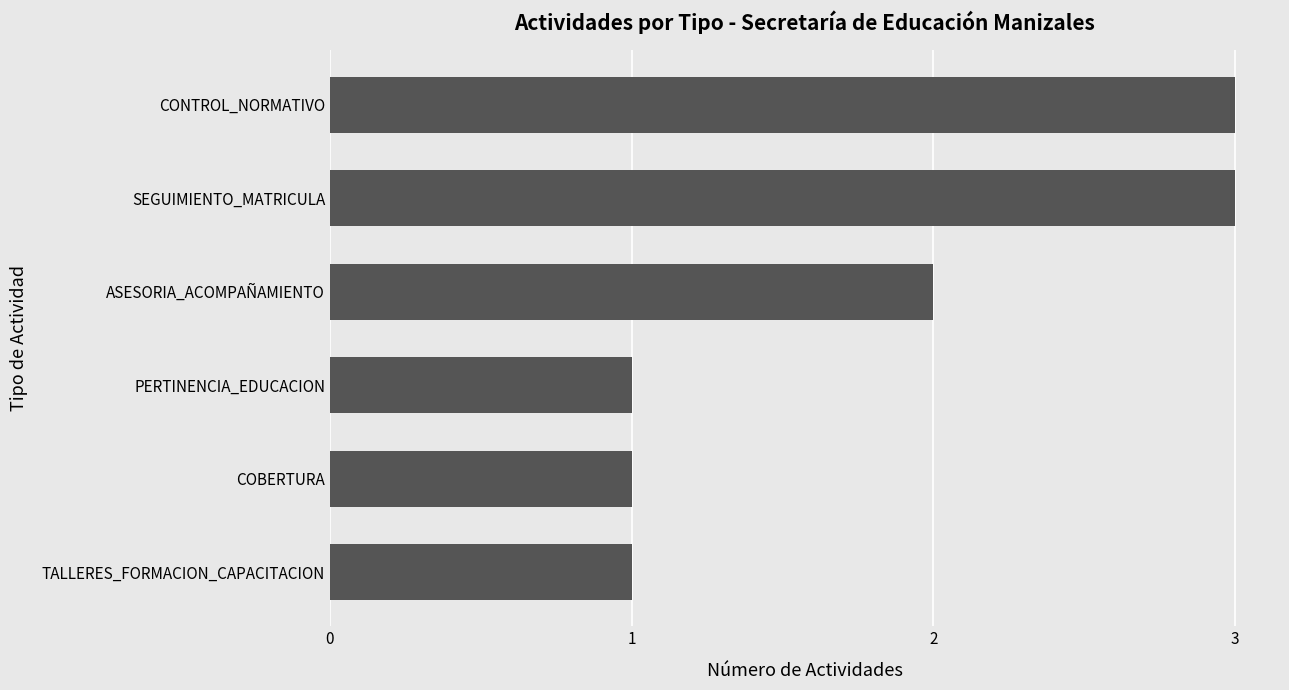

The chart shows a value of 5 at SEGUIMIENTO_MATRICULA. True or false?

False